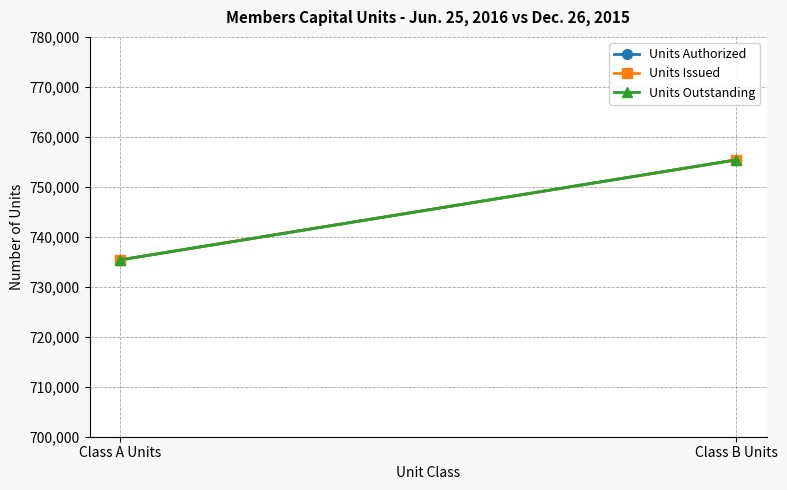

List the series in order of their peak value, lowest first.

Units Authorized, Units Issued, Units Outstanding